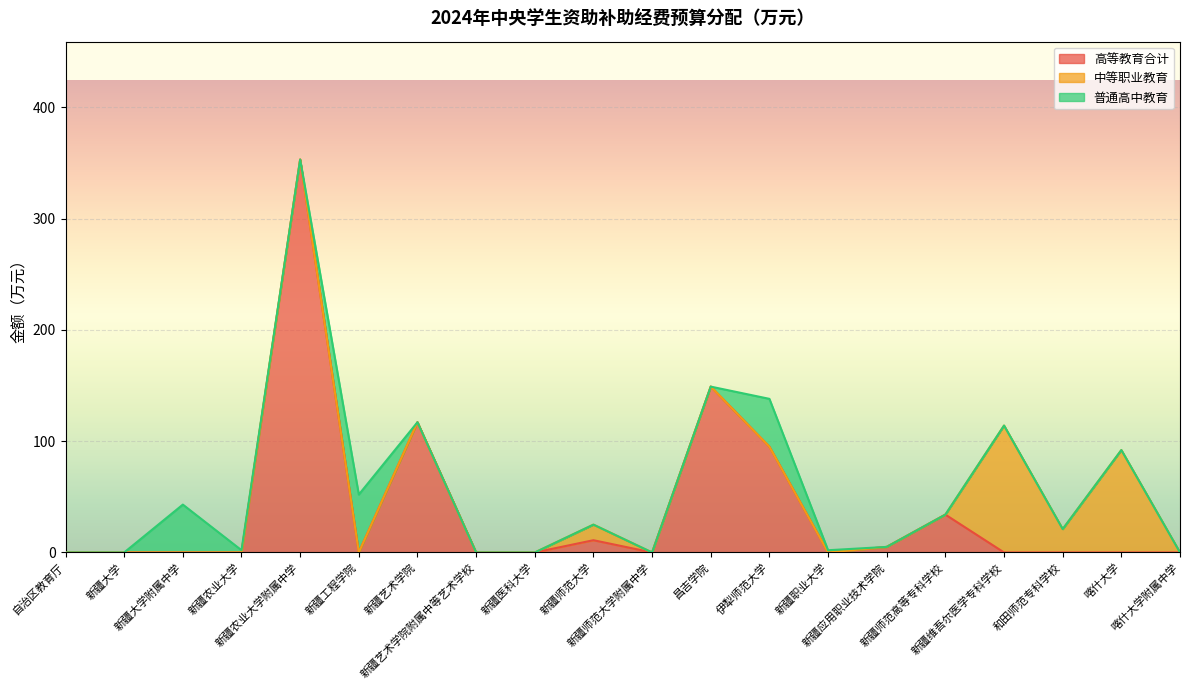

At how many categories does at least one series exceed 167?

1